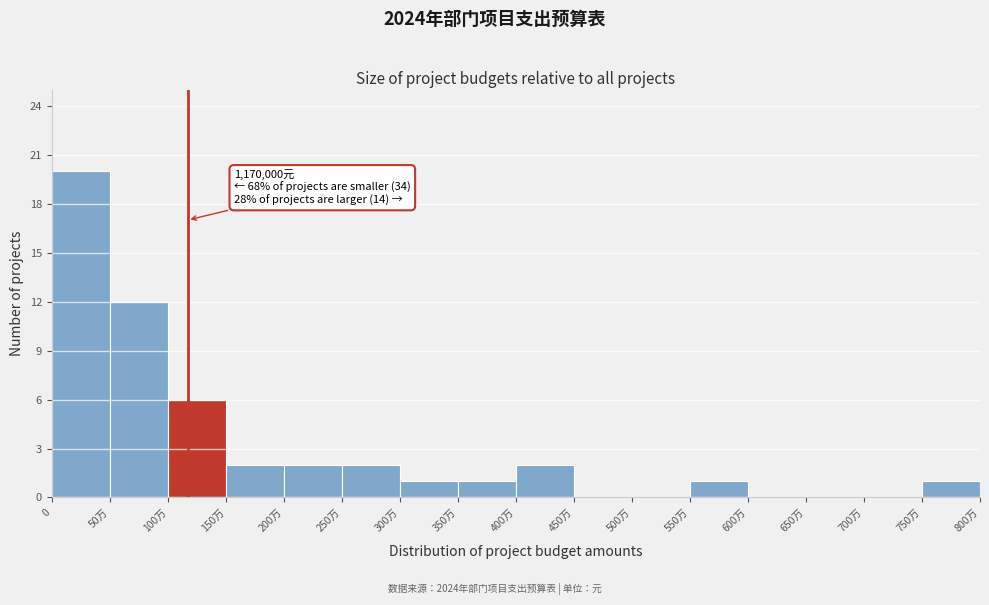

Reading left to right, extract all data points from this chart.

0=20	50万=12	100万=6	150万=2	200万=2	250万=2	300万=1	350万=1	400万=2	450万=0	500万=0	550万=1	600万=0	650万=0	700万=0	750万=1